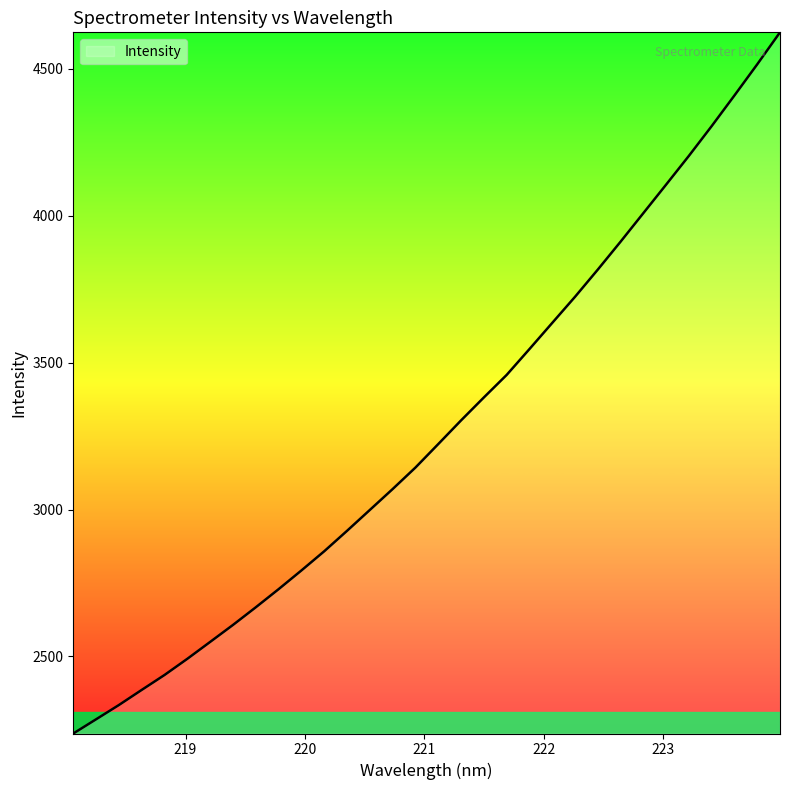

What is the greatest value displayed?

4623.5